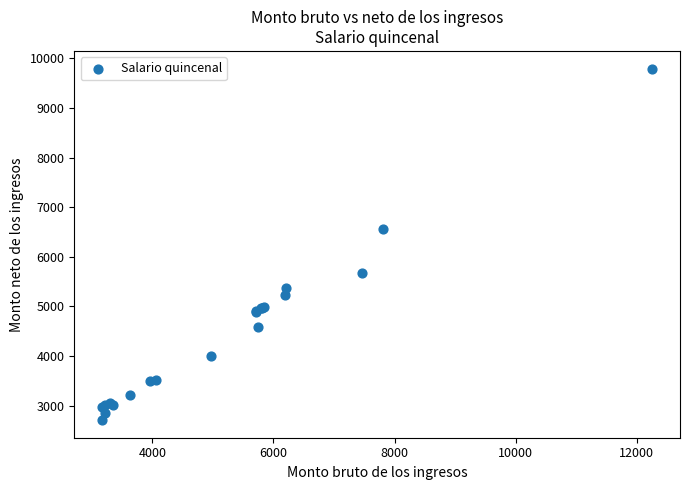

What Y value in the scatter plot is closest to 6251?

6569.2